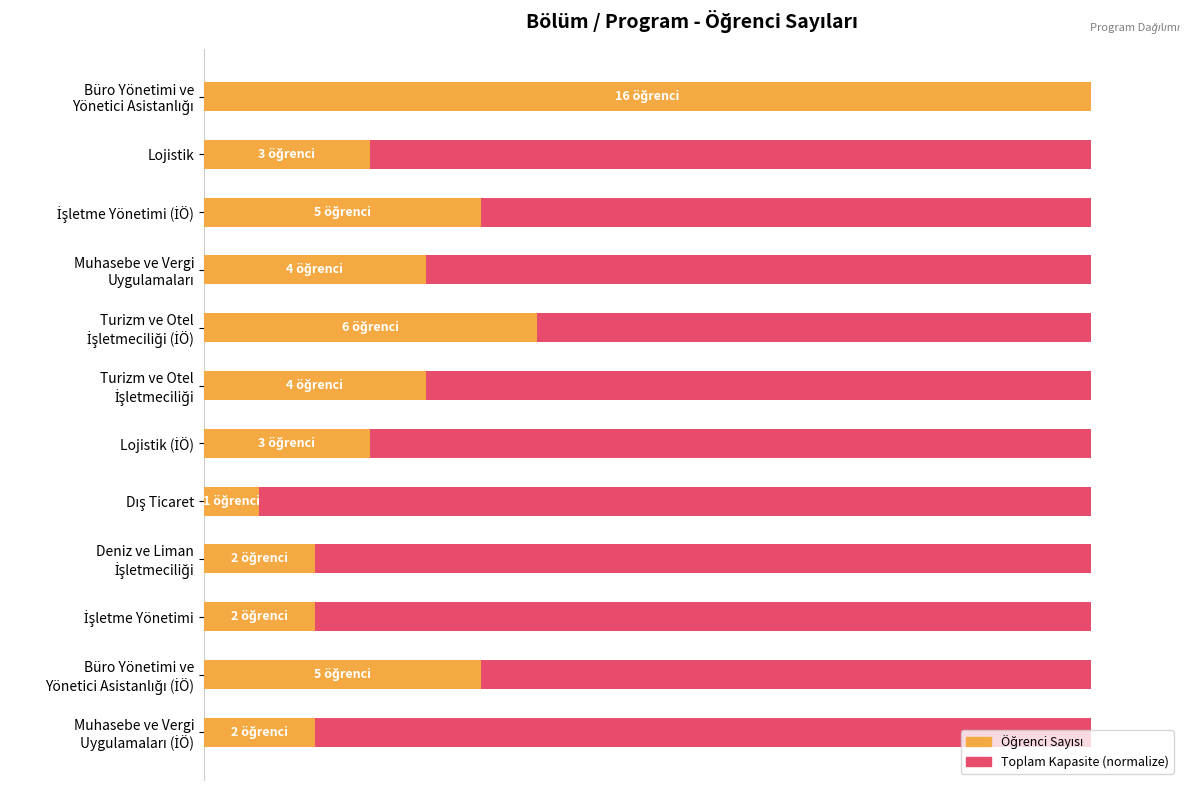

How many distinct data groups are displayed?

2